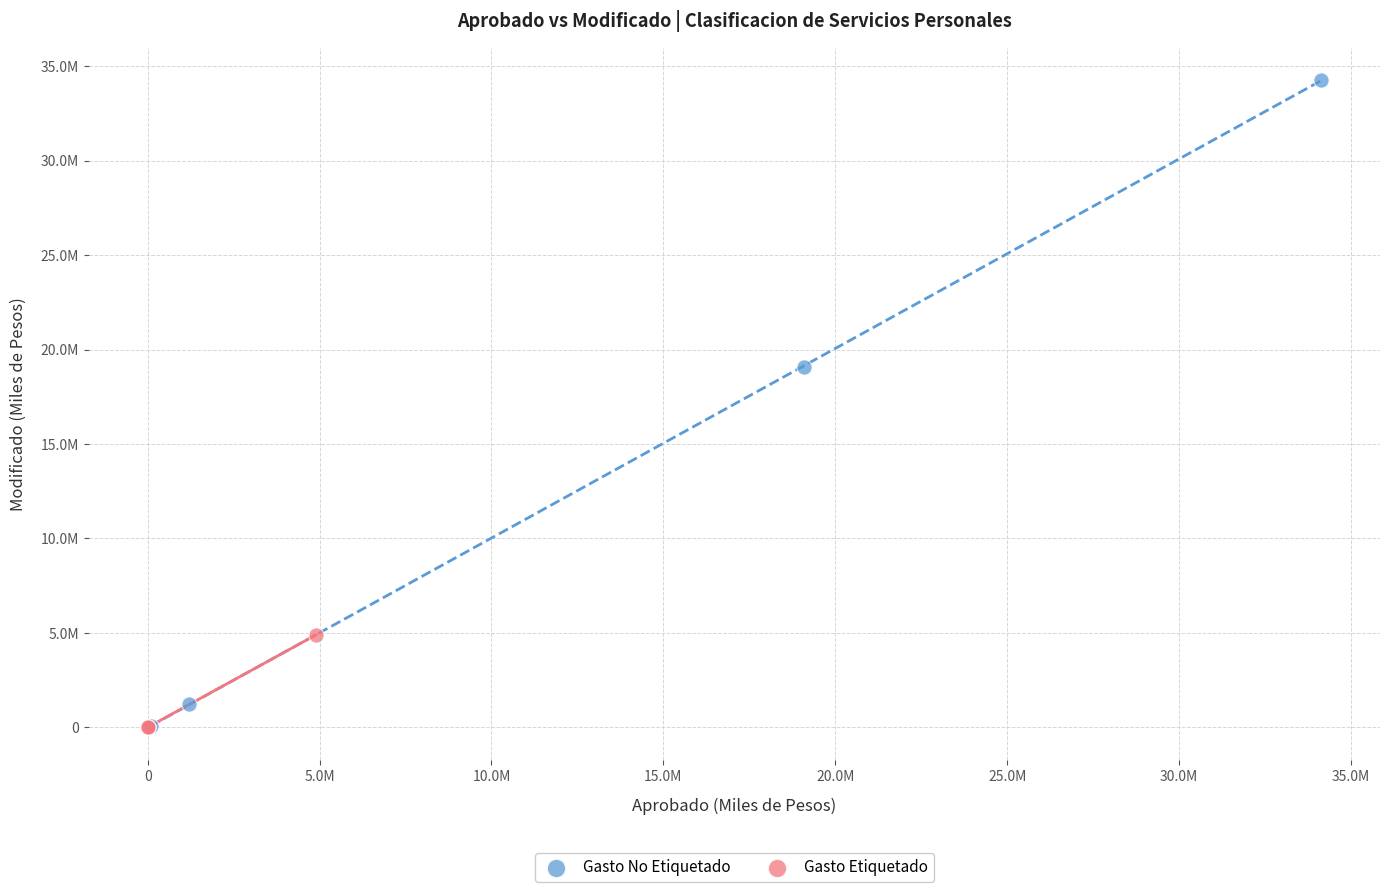

Which series reaches the maximum Y coordinate?

Gasto No Etiquetado